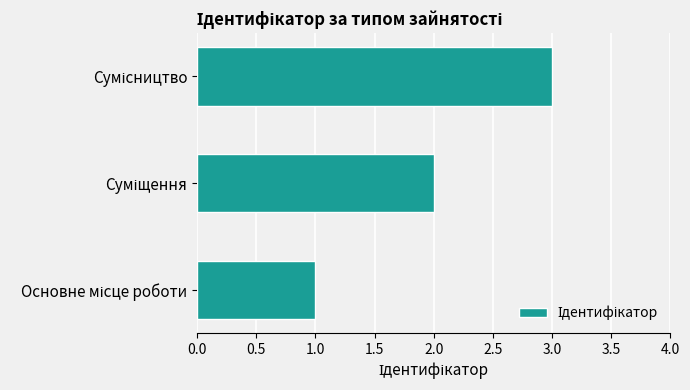

What is the maximum value shown in the chart?

3